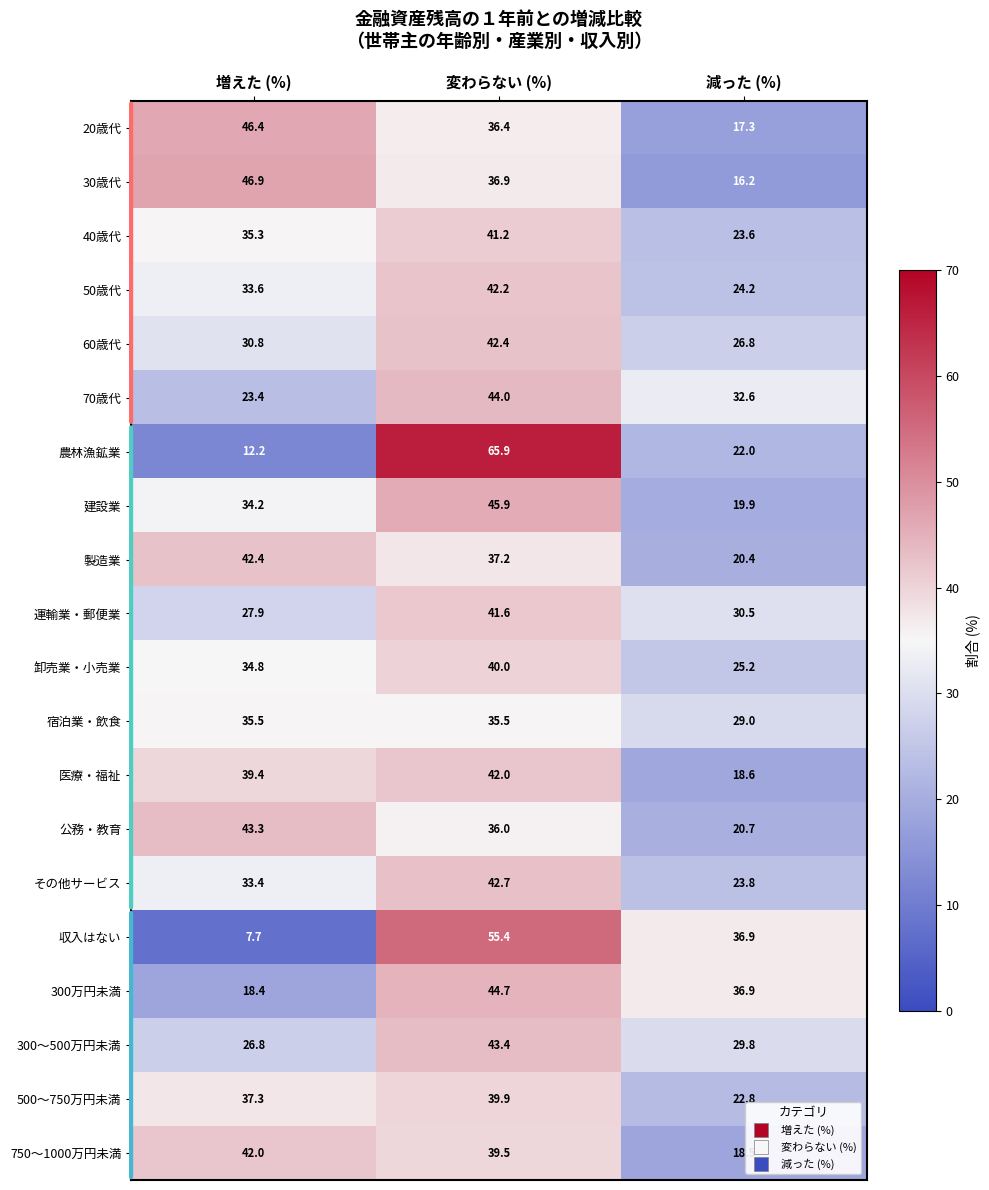

Rank the series at 増えた (%) from highest to lowest value.

30歳代, 20歳代, 公務・教育, 製造業, 750～1000万円未満, 医療・福祉, 500～750万円未満, 宿泊業・飲食, 40歳代, 卸売業・小売業, 建設業, 50歳代, その他サービス, 60歳代, 運輸業・郵便業, 300～500万円未満, 70歳代, 300万円未満, 農林漁鉱業, 収入はない